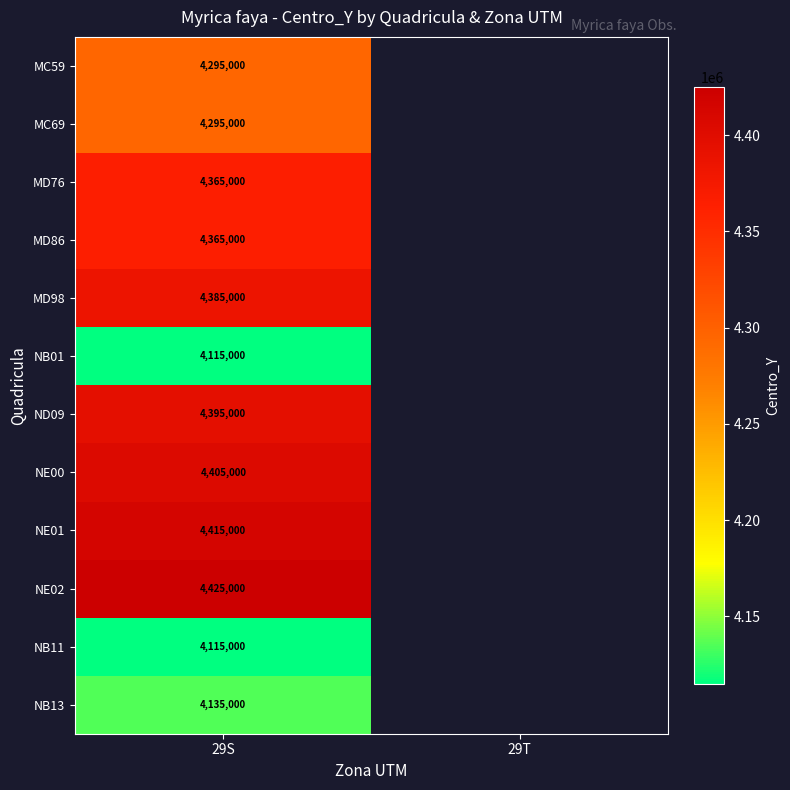

The value of NE02 at 29S is 2393067. True or false?

False